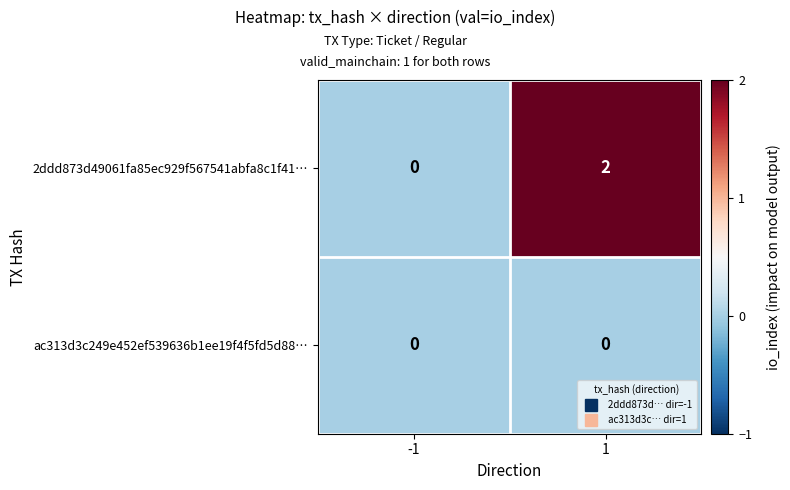

Which series has the widest spread of values?

2ddd873d49061fa85ec929f567541abfa8c1f41…